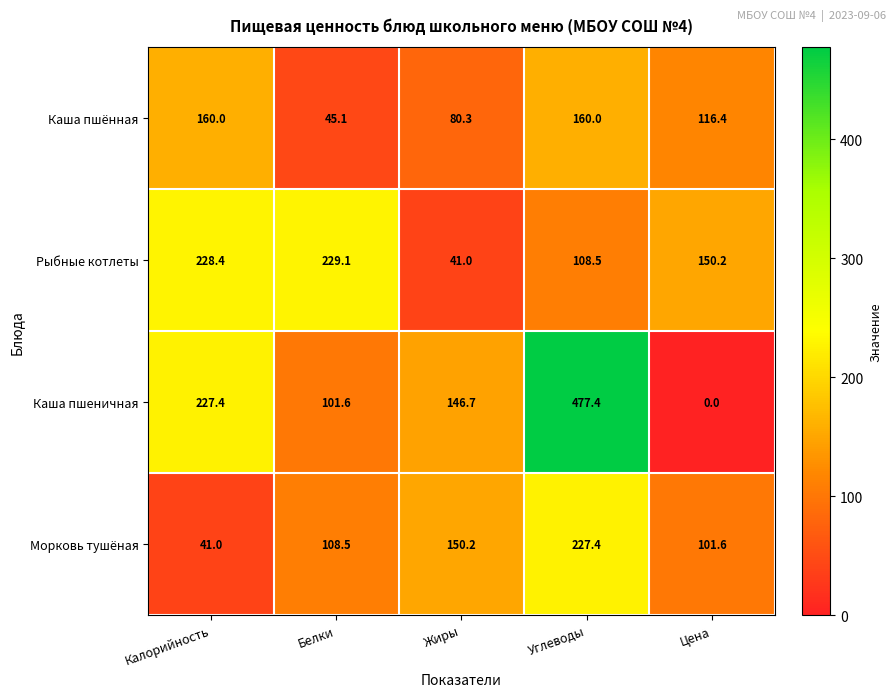

Read the Каша пшеничная value at Углеводы.

477.4